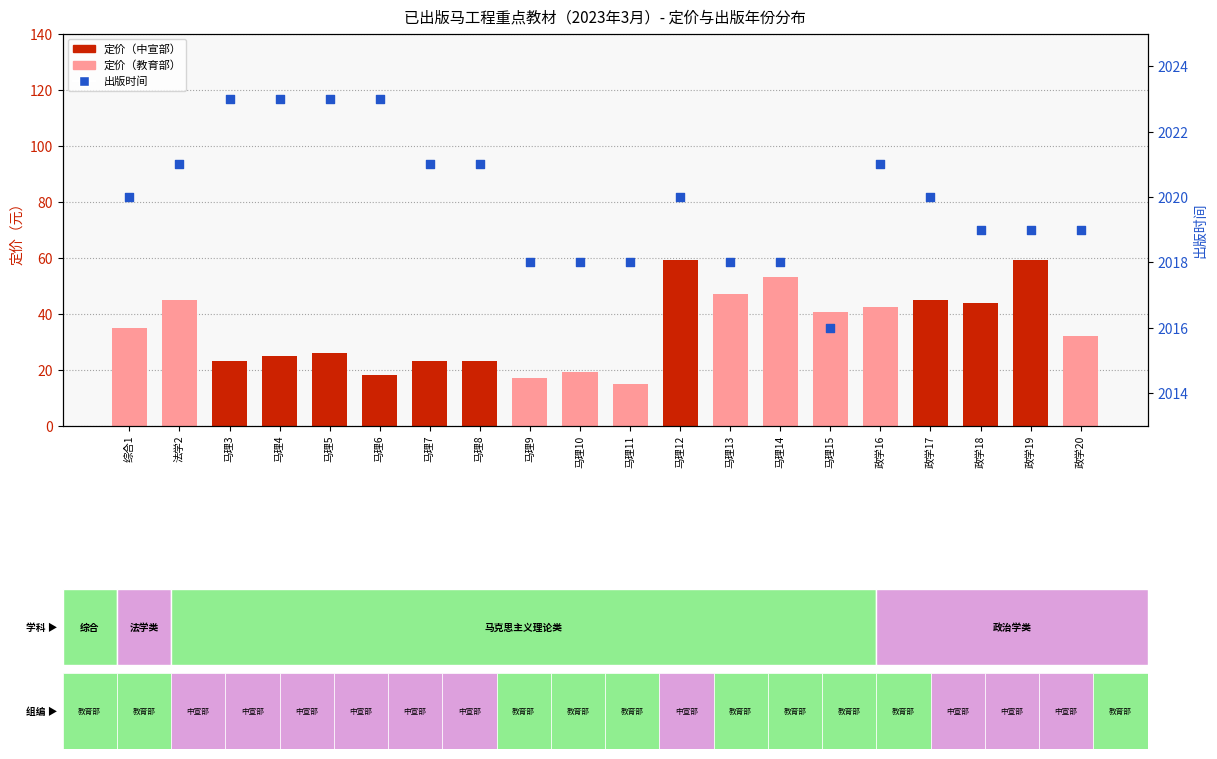

Which series reaches the maximum Y coordinate?

出版时间